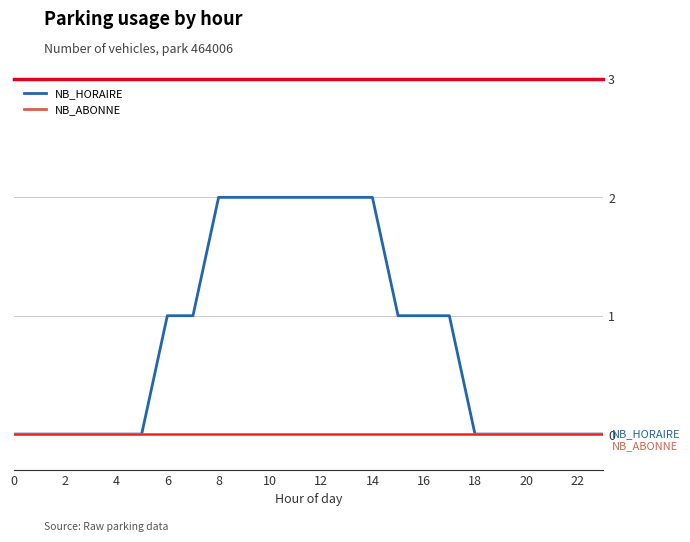

Which series has the widest spread of values?

NB_HORAIRE